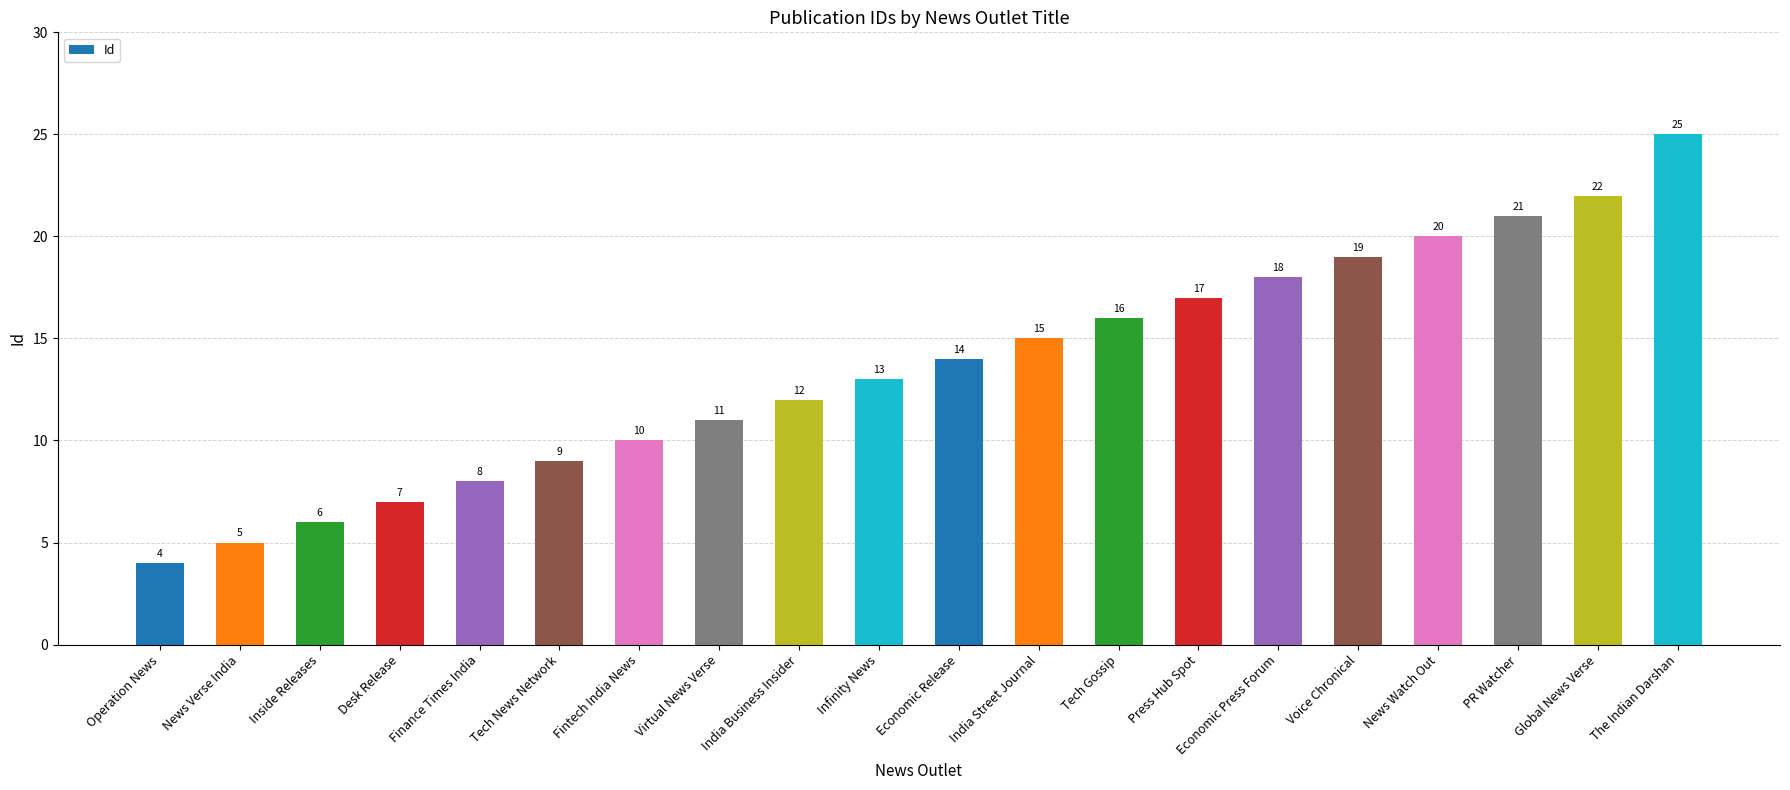

What is the average value?

14